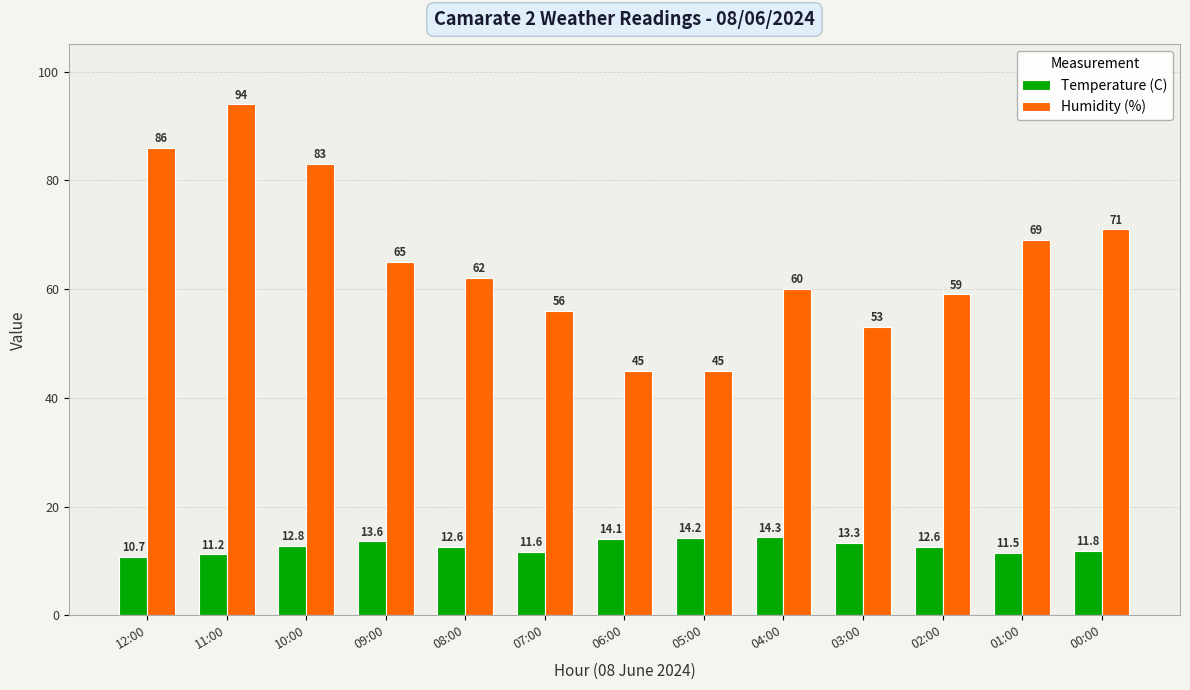

Are the bars horizontal?

No